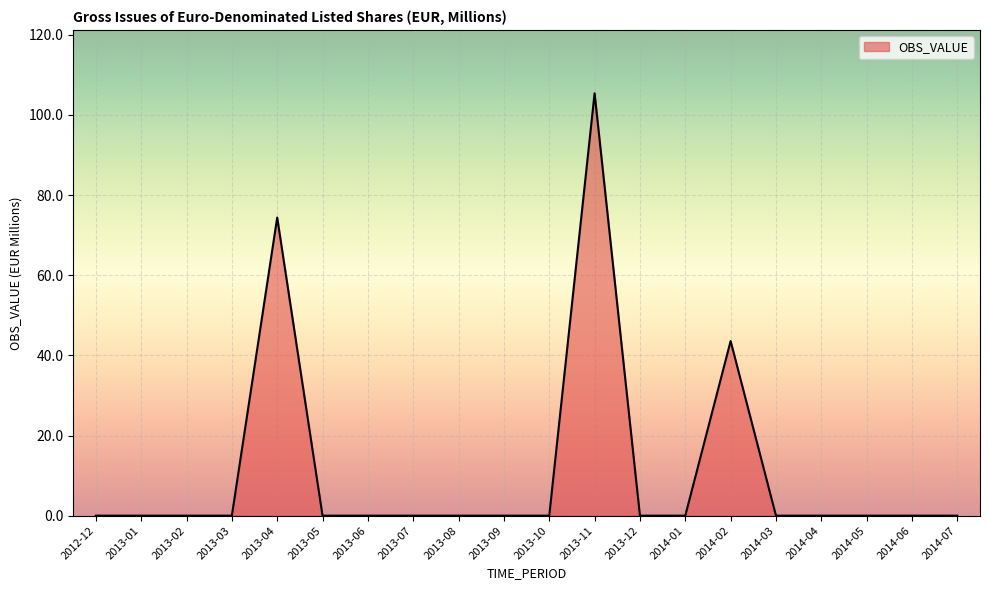

Where is the data nearest to the value 52?

2014-02